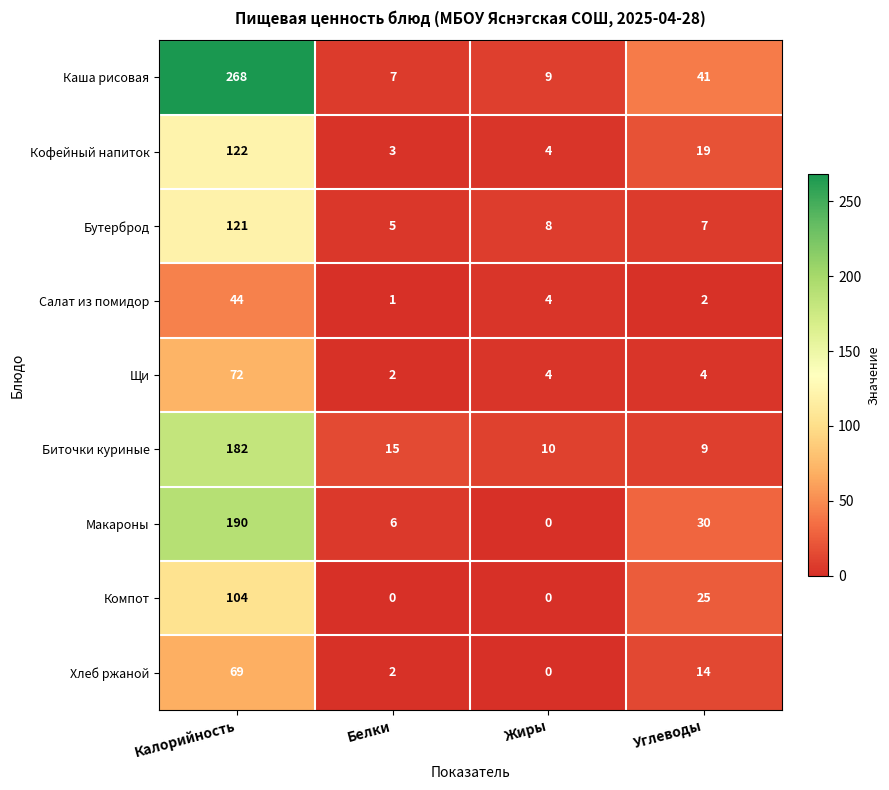

Count the number of data series in this chart.

9